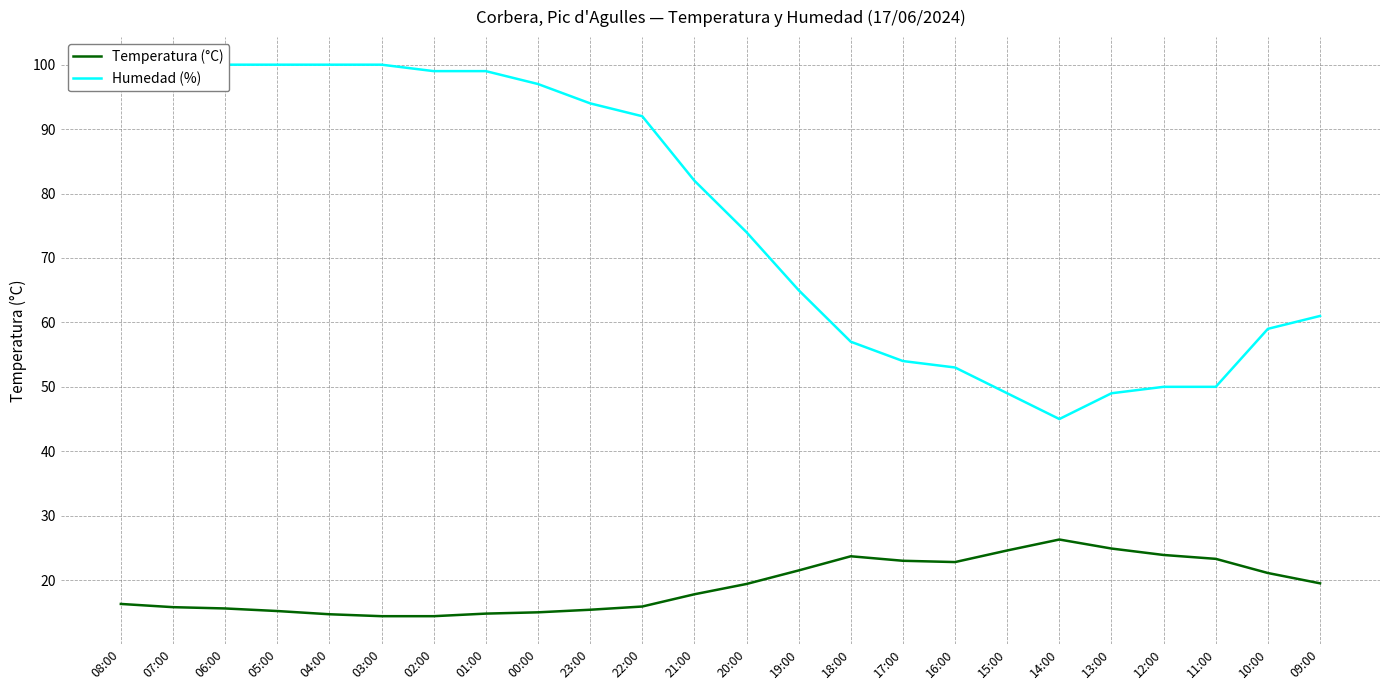

Which category has the highest value in the Temperatura (°C) series?

14:00